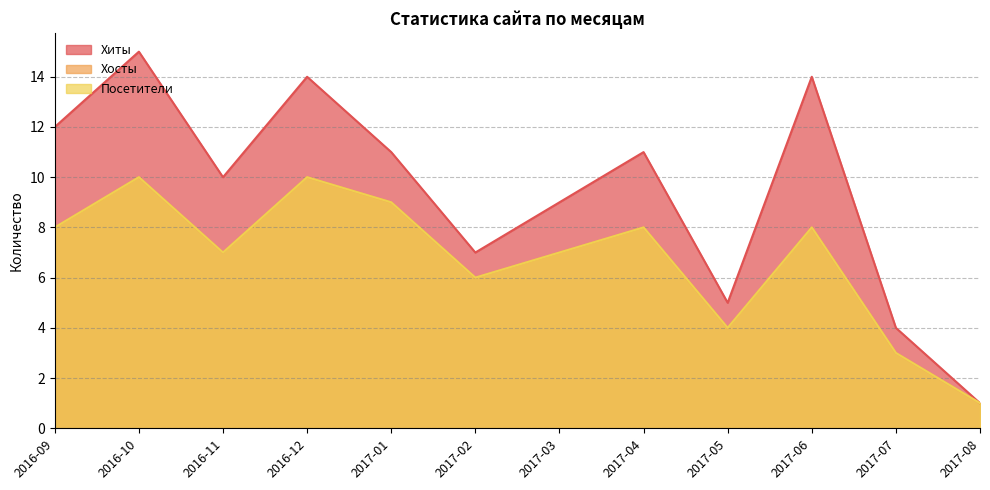

Which series has the largest range (max minus min)?

Хиты